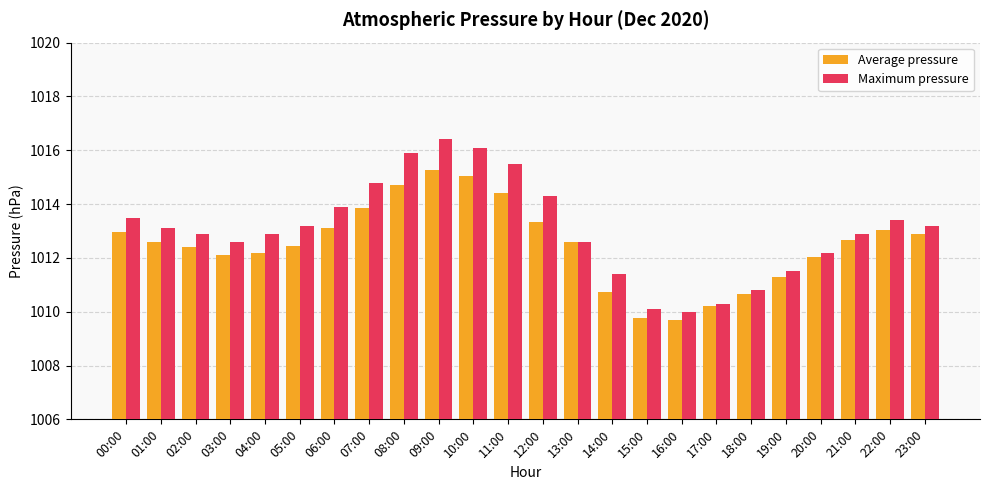

Is the value of Maximum pressure at 10:00 greater than the value of Average pressure at 20:00?

Yes